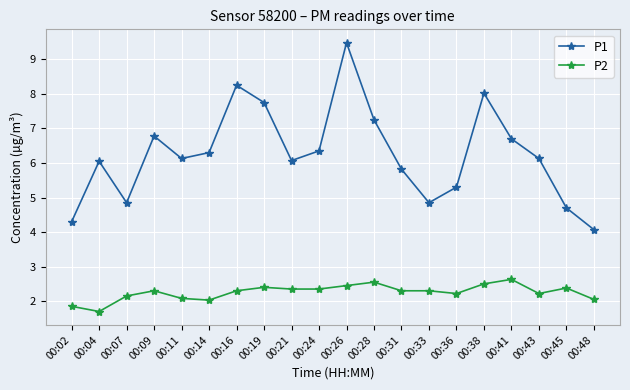

What is the value of the P1 point at the 4th from the left?

6.8